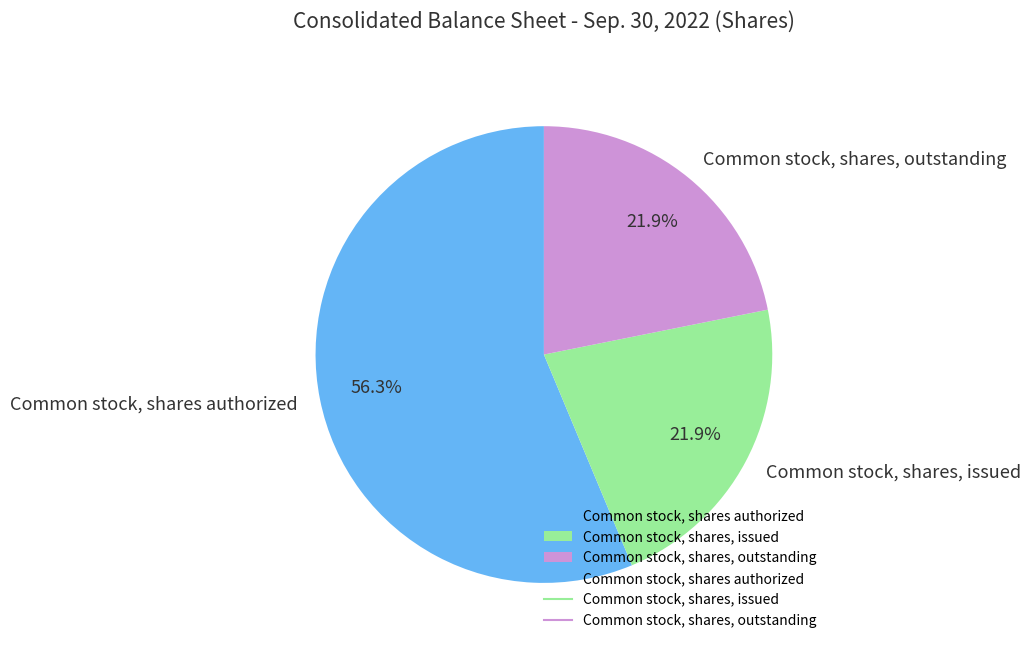

What is the largest slice in the pie chart?

Common stock, shares authorized